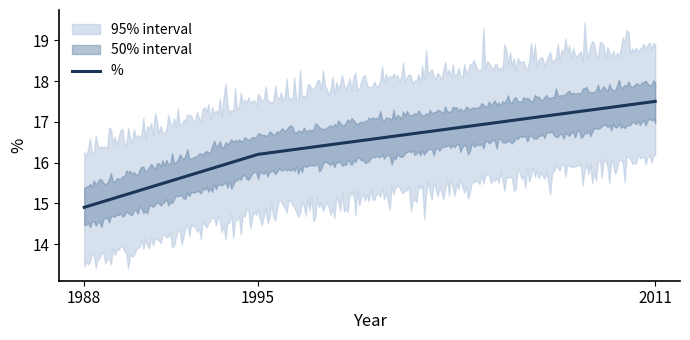

What is the change in value from 1988 to 2011?

+2.6